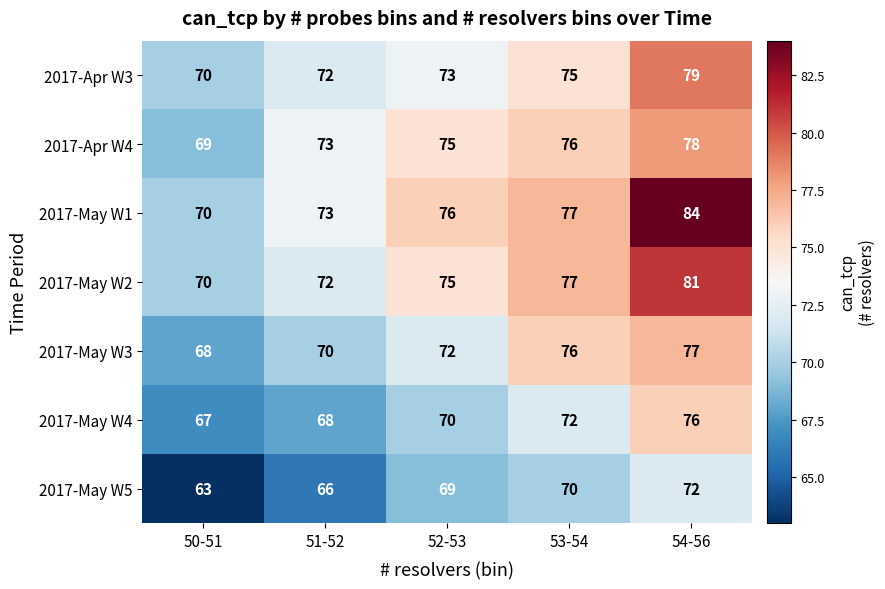

List the labels in order of 2017-May W2 value, largest first.

54-56, 53-54, 52-53, 51-52, 50-51